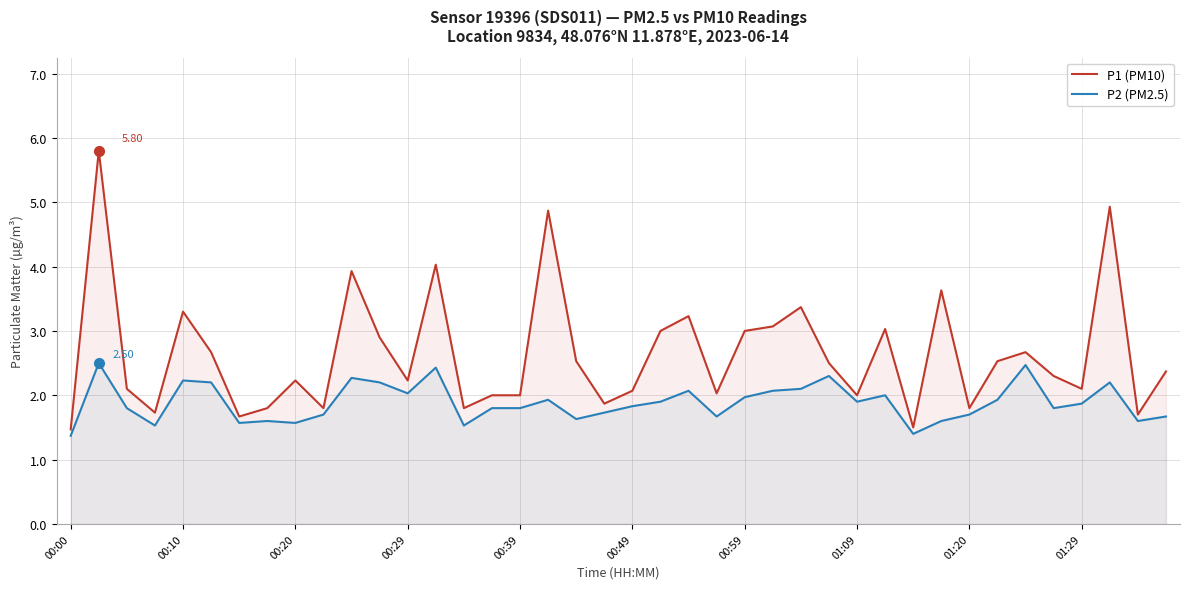

List the series in order of their peak value, lowest first.

P2 (PM2.5), P1 (PM10)